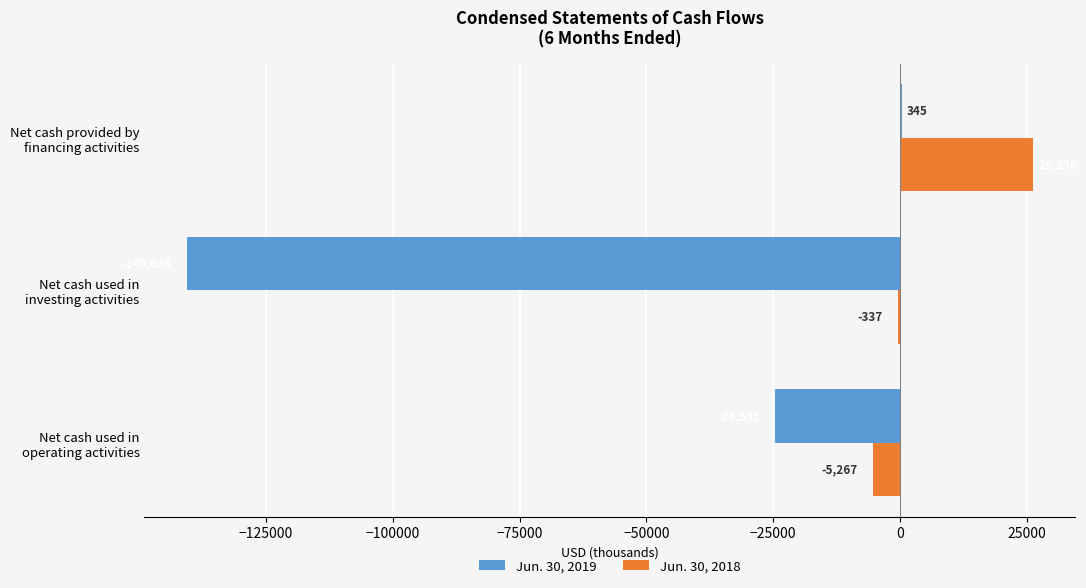

What is the maximum value for Jun. 30, 2018?

26256